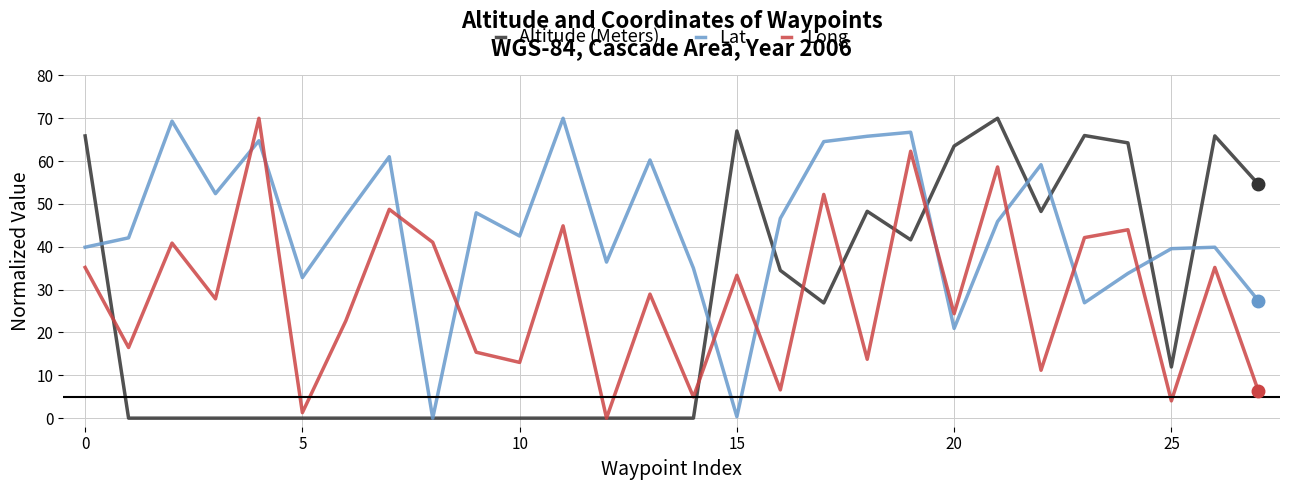

List the series in order of their overall mean, highest first.

Lat, Long, Altitude (Meters)